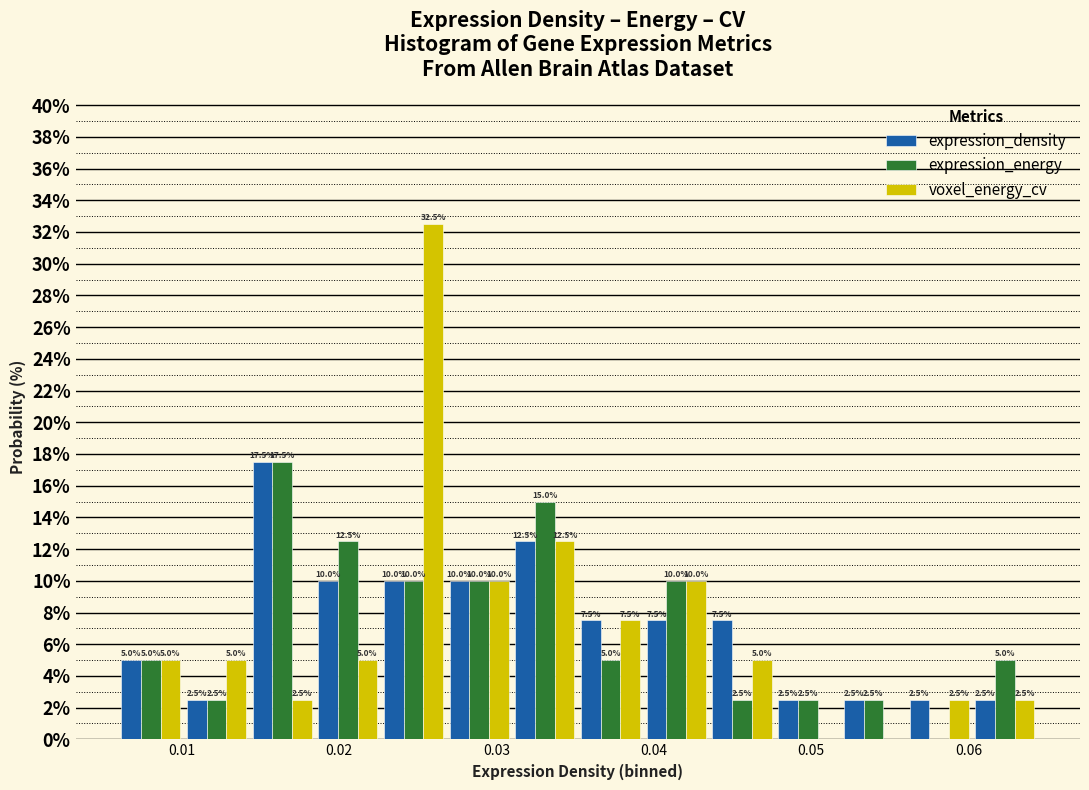

In the expression_density series, which range on the x-axis has the tallest bar?

0.014 to 0.018